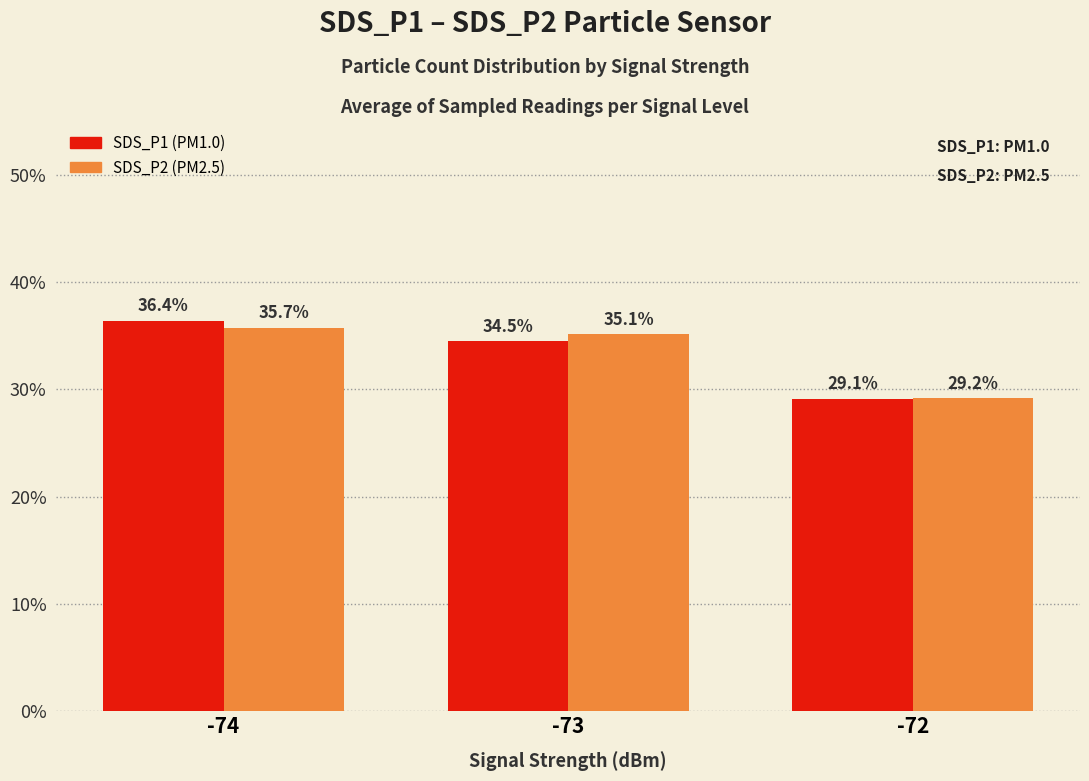

What is the spread (max minus min) of values at -73?

0.6